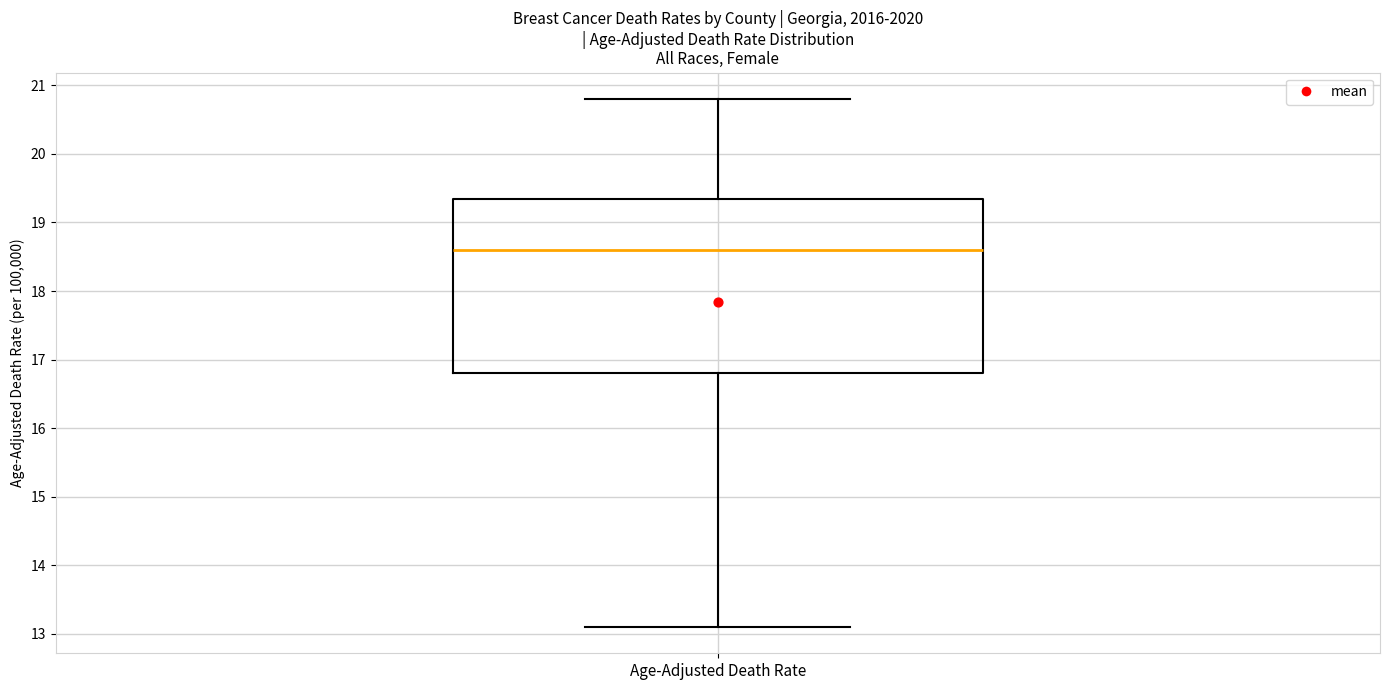

Transcribe this box plot: give where the median line is, the range the box spans, and where the two whiskers end, as read against the y-axis. The values are not printed on the chart, so give them approximately, as read against the axis.

median 18.6, box 16.8 to 19.4, whiskers 13.1 to 20.8